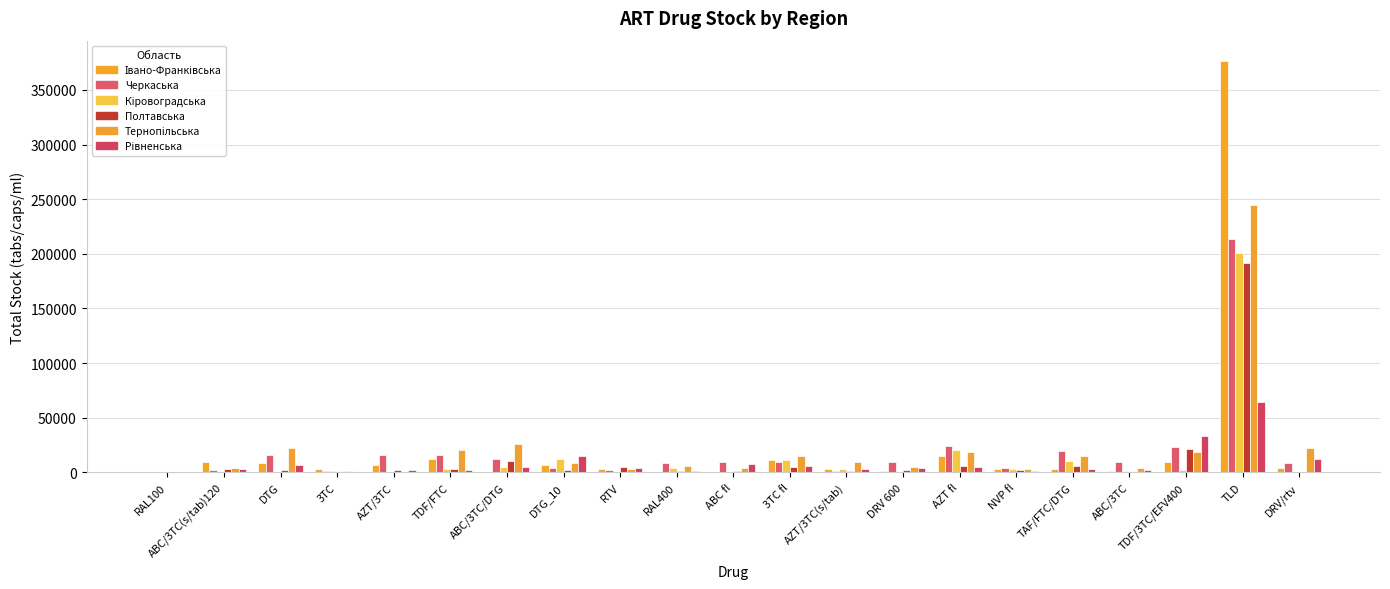

What is the maximum value shown in the chart?

376230